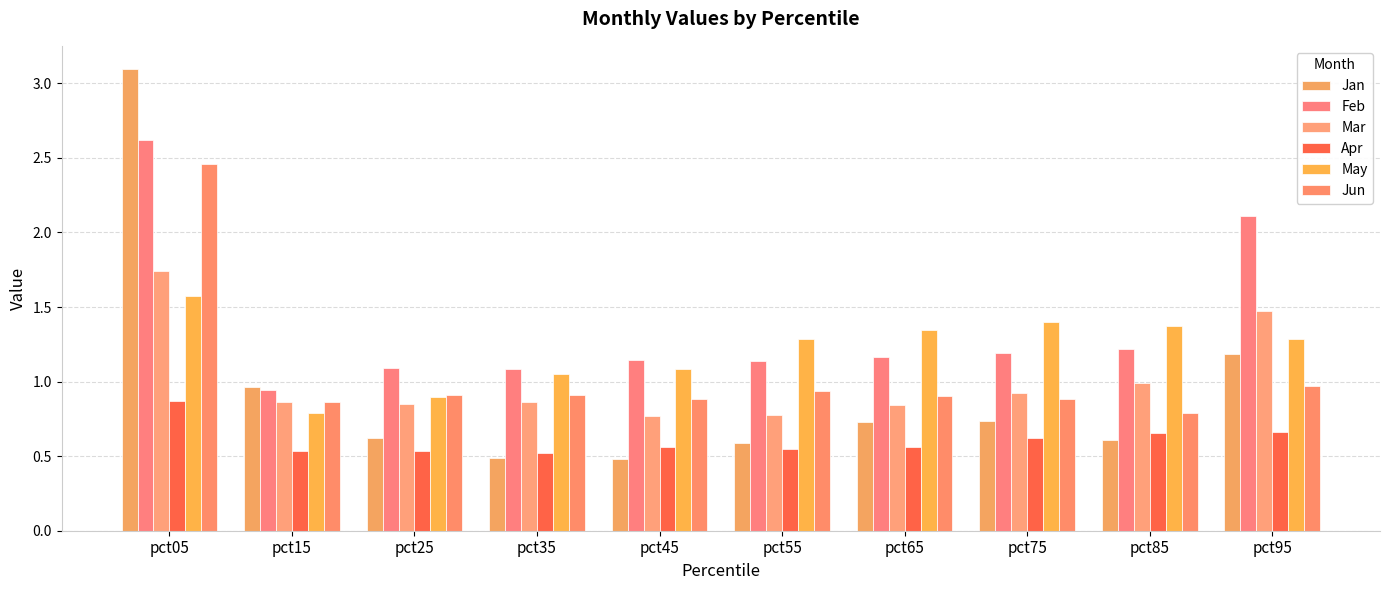

Which series has the largest total across all categories?

Feb